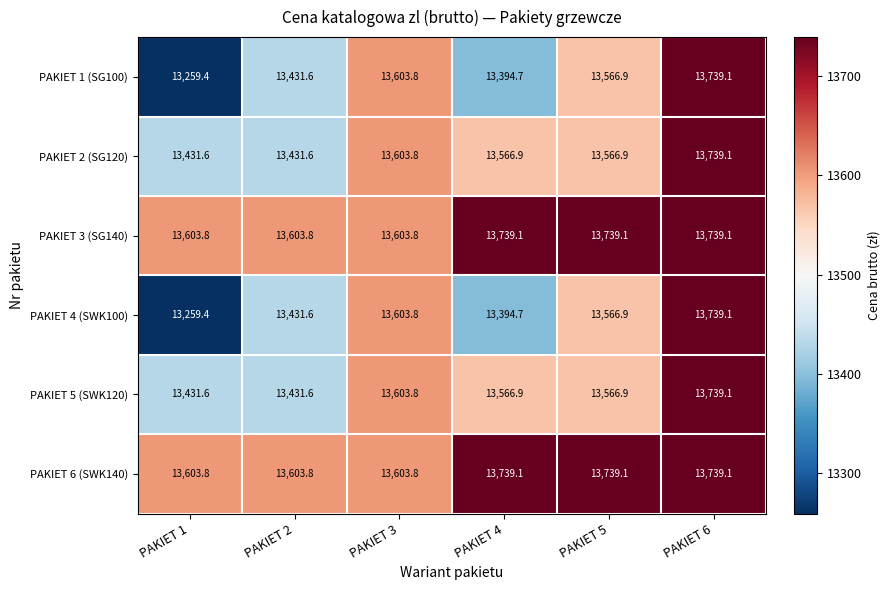

Rank the categories by PAKIET 1 (SG100) value from lowest to highest.

PAKIET 1, PAKIET 4, PAKIET 2, PAKIET 5, PAKIET 3, PAKIET 6